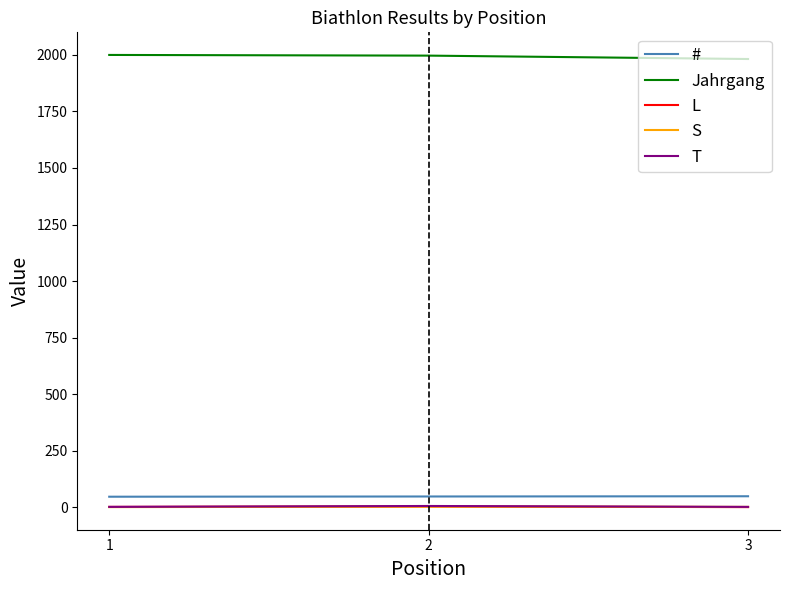

Which series has the largest total across all categories?

Jahrgang